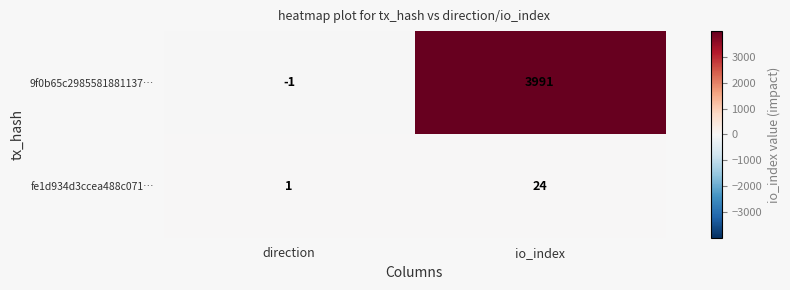

The value of 9f0b65c2985581881137… at direction is -1. True or false?

True